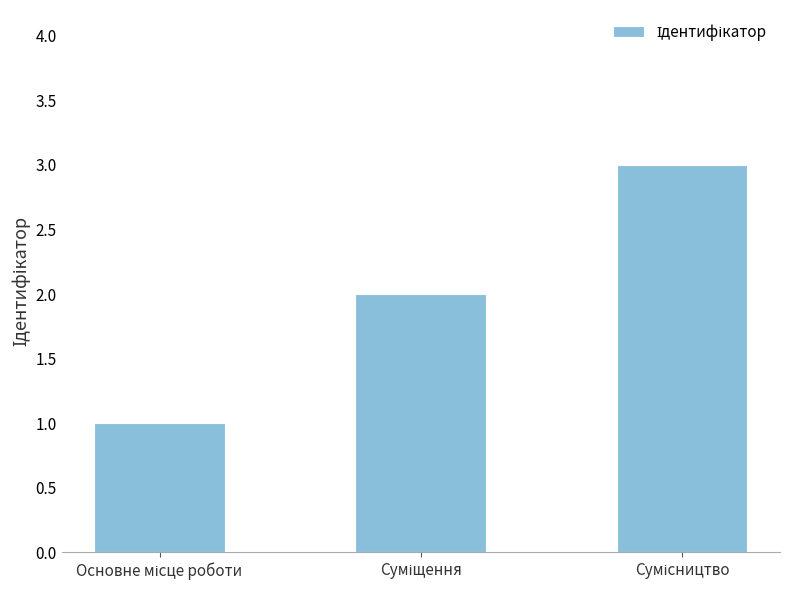

What is the greatest value displayed?

3